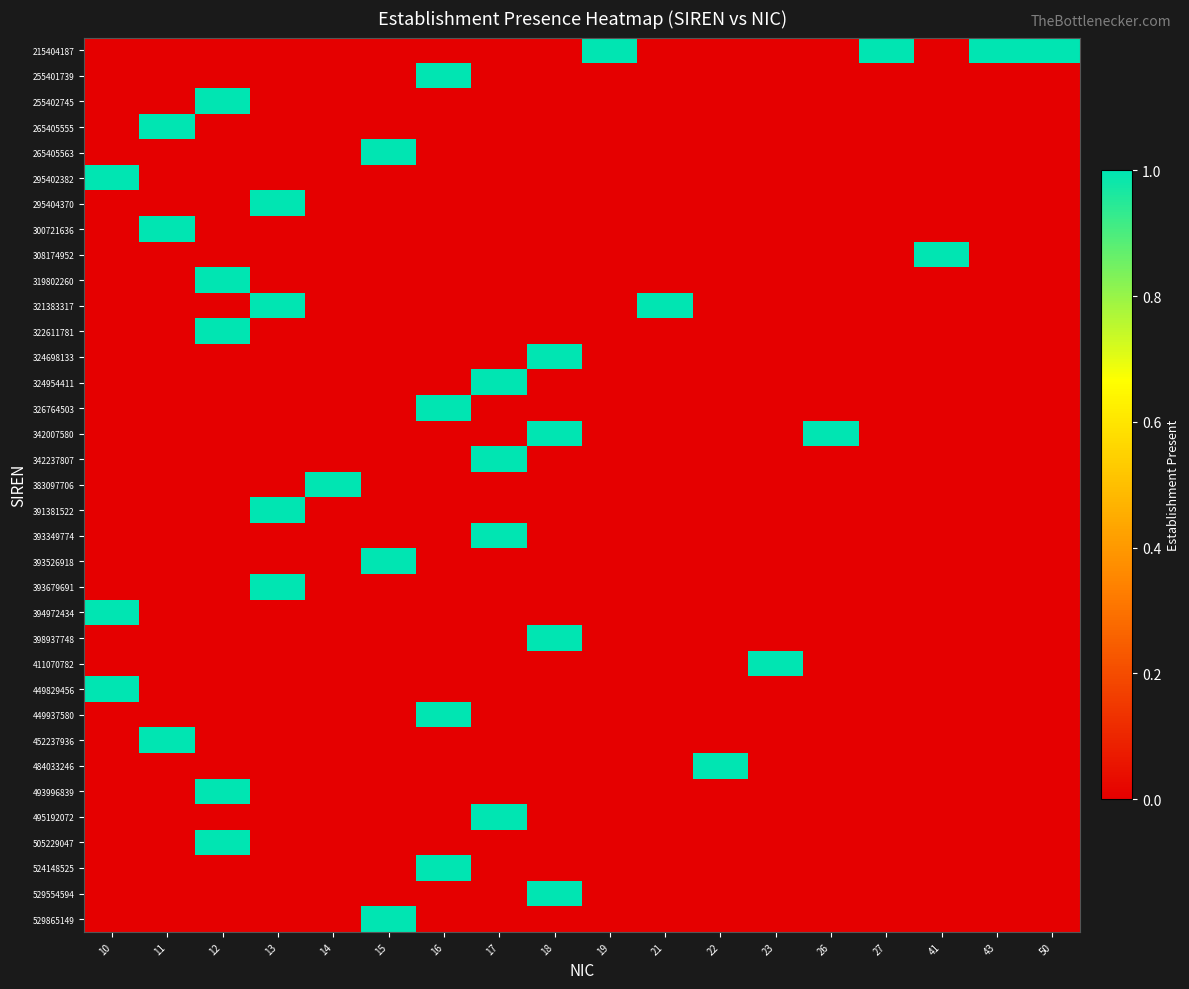

What is the difference between the highest and lowest values at 15?

1